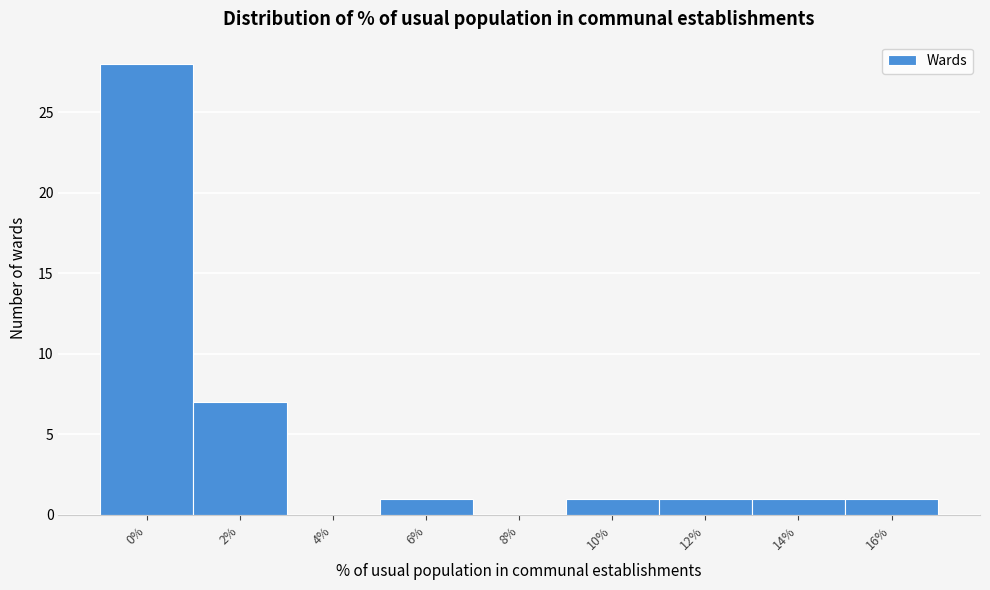

Reading left to right, list all the values displayed in this chart.

0%=28	2%=7	4%=0	6%=1	8%=0	10%=1	12%=1	14%=1	16%=1